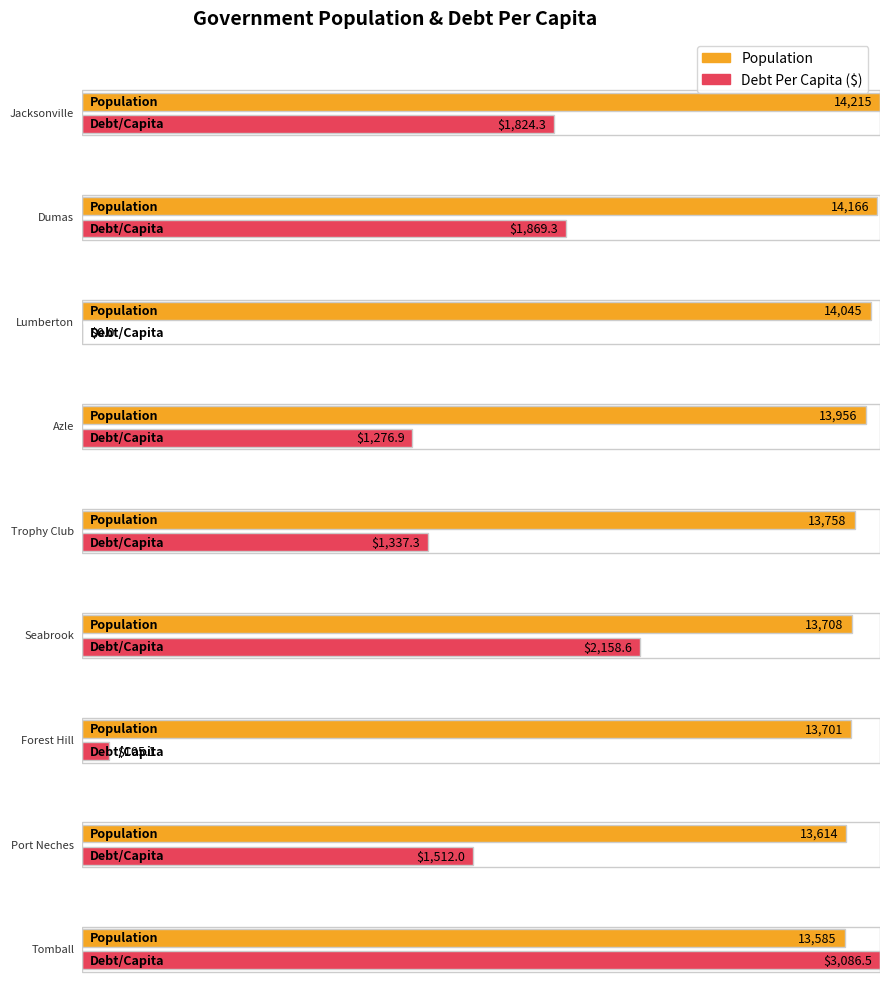

Is the value of DebtPerCapita at Port Neches greater than the value of Population at Seabrook?

No